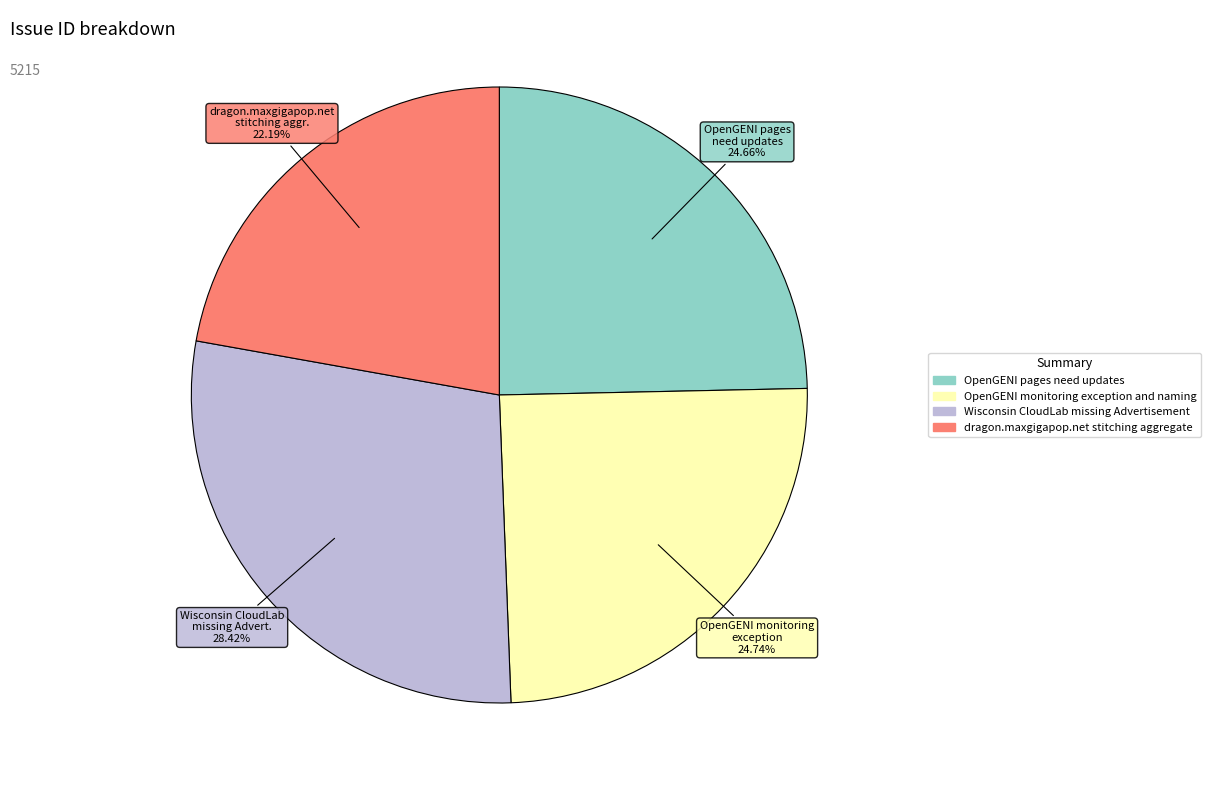

The Wisconsin CloudLab missing Advertisement slice represents 28% of the pie. True or false?

True